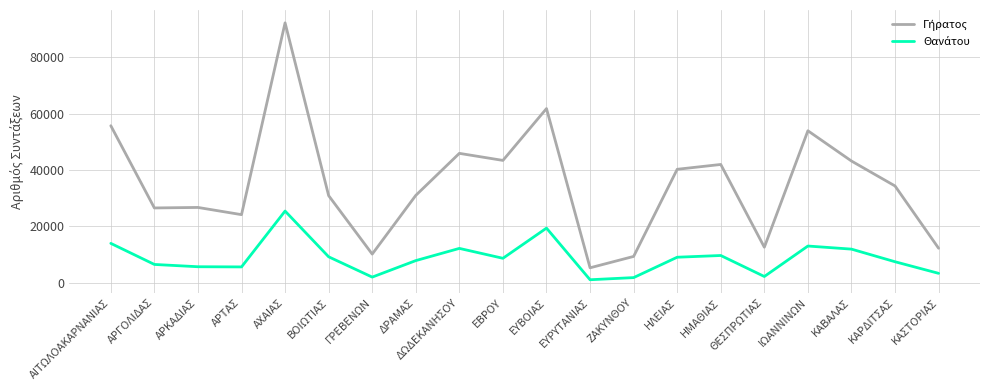

What is the total value across all series at ΑΧΑΙΑΣ?

117667